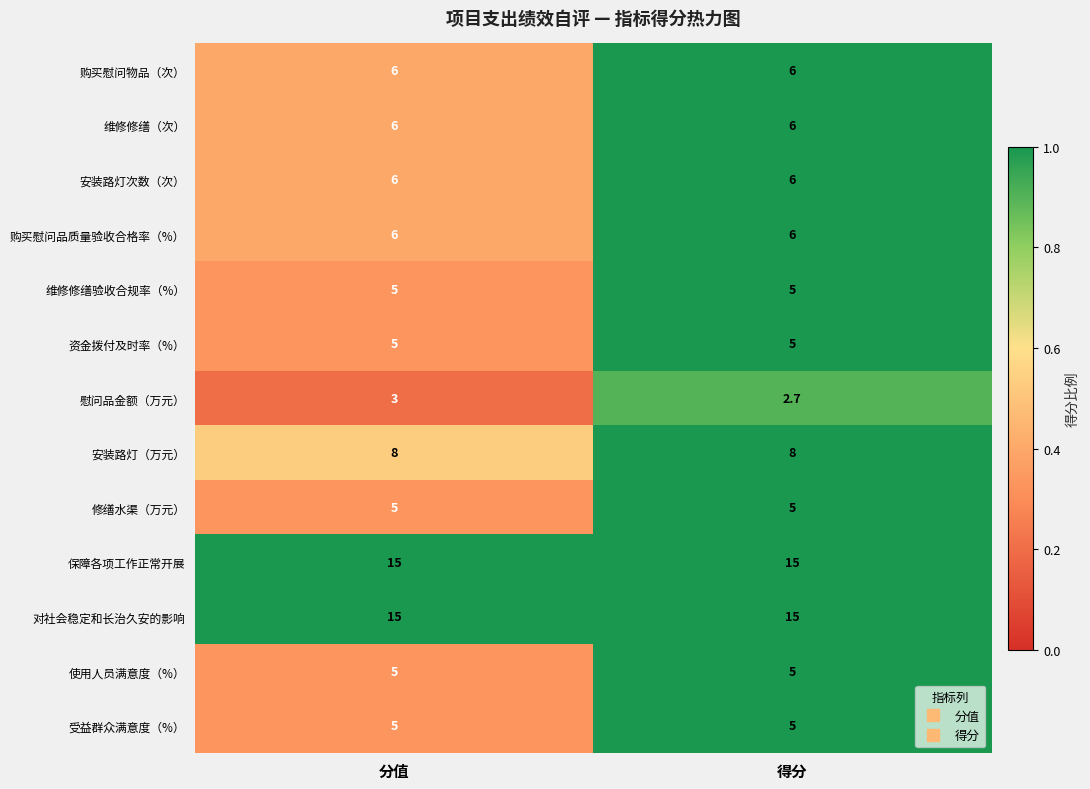

At which category is the sum across all series the highest?

分值